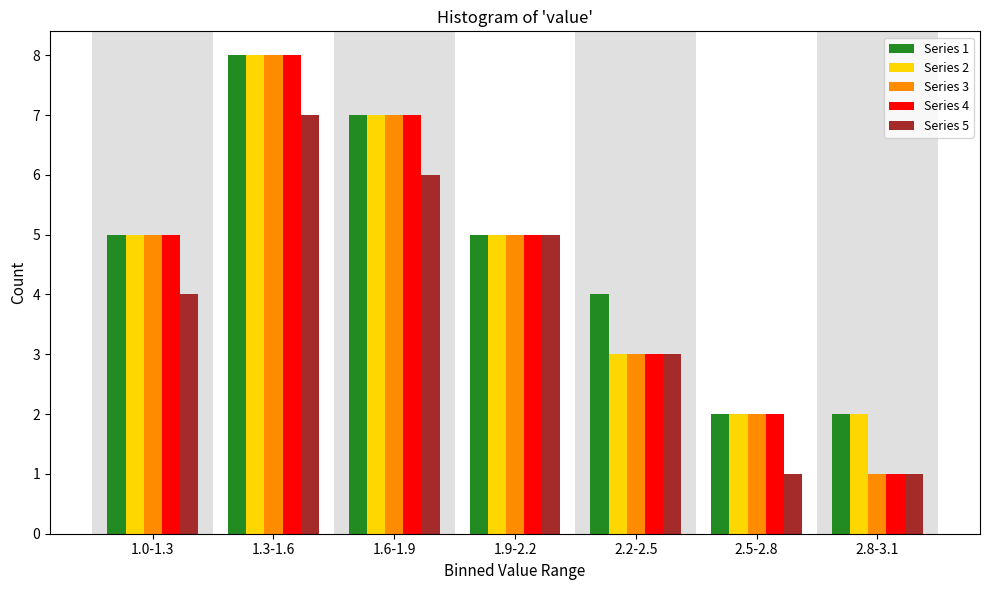

The value of Series 4 at 2.5-2.8 is 1. True or false?

False